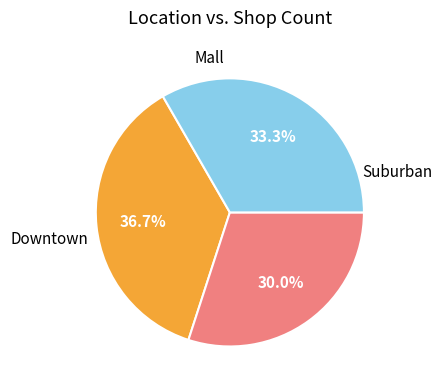

Is there a majority slice in this chart?

No